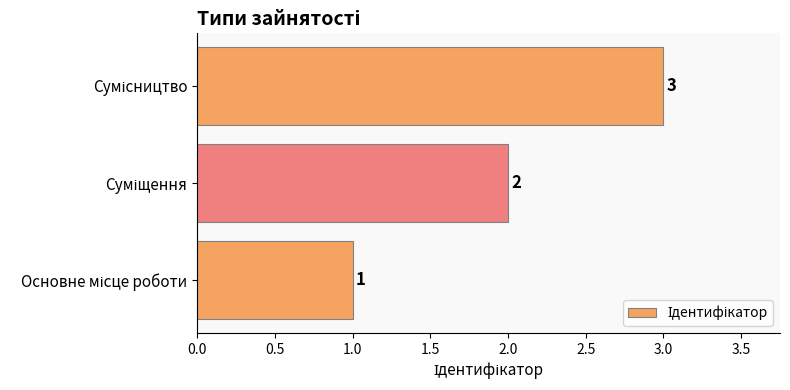

What is the maximum value shown in the chart?

3